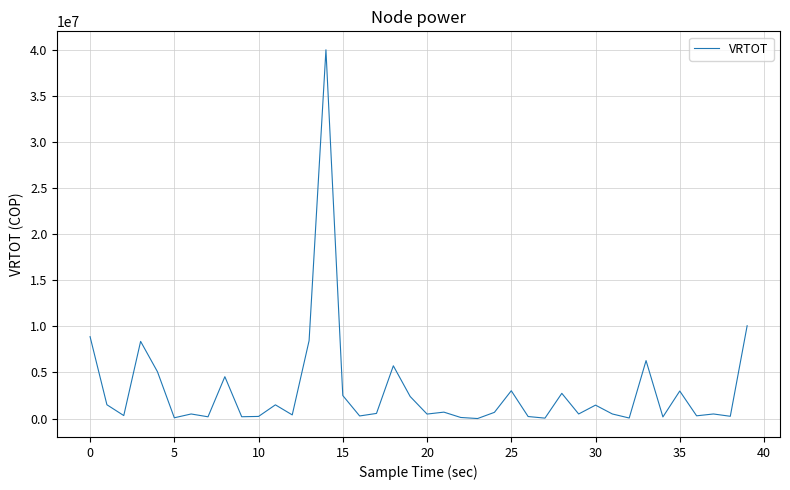

What is the difference between the maximum and minimum values?

39994316.3